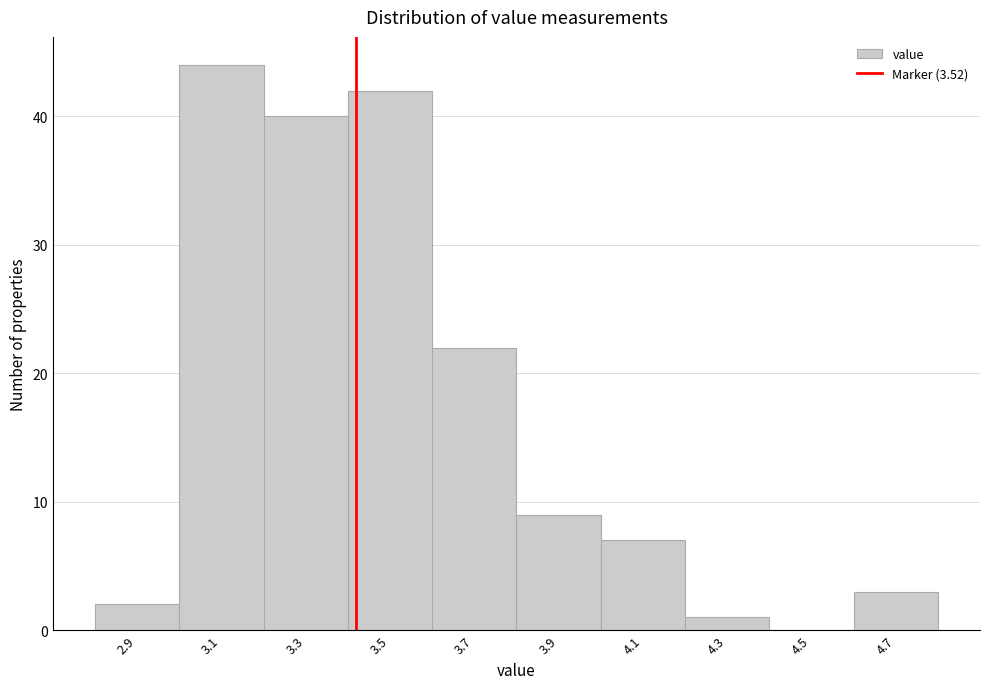

Reading left to right, list all the values displayed in this chart.

2.9=2	3.1=44	3.3=40	3.5=42	3.7=22	3.9=9	4.1=7	4.3=1	4.5=0	4.7=3